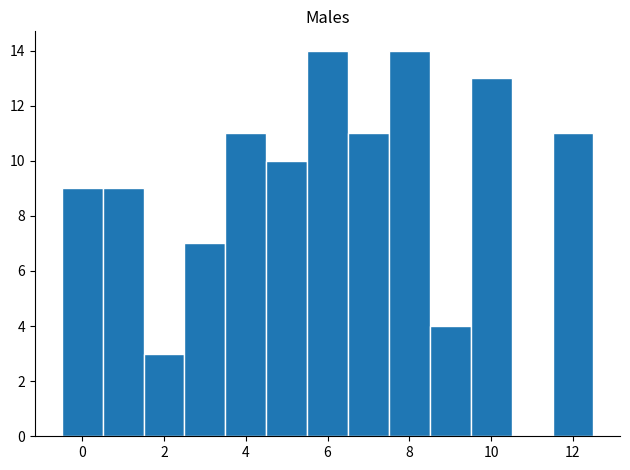

Reading left to right, list every bar in this chart as the range it spans on the x-axis followed by its height. Neither the bar edges nor the heights are printed on the chart, so give them approximately, as read against the axes.

-0.5 to 0.5: 9
0.5 to 1.5: 9
1.5 to 2.5: 3
2.5 to 3.5: 7
3.5 to 4.5: 11
4.5 to 5.5: 10
5.5 to 6.5: 14
6.5 to 7.5: 11
7.5 to 8.5: 14
8.5 to 9.5: 4
9.5 to 10.5: 13
10.5 to 11.5: 0
11.5 to 12.5: 11